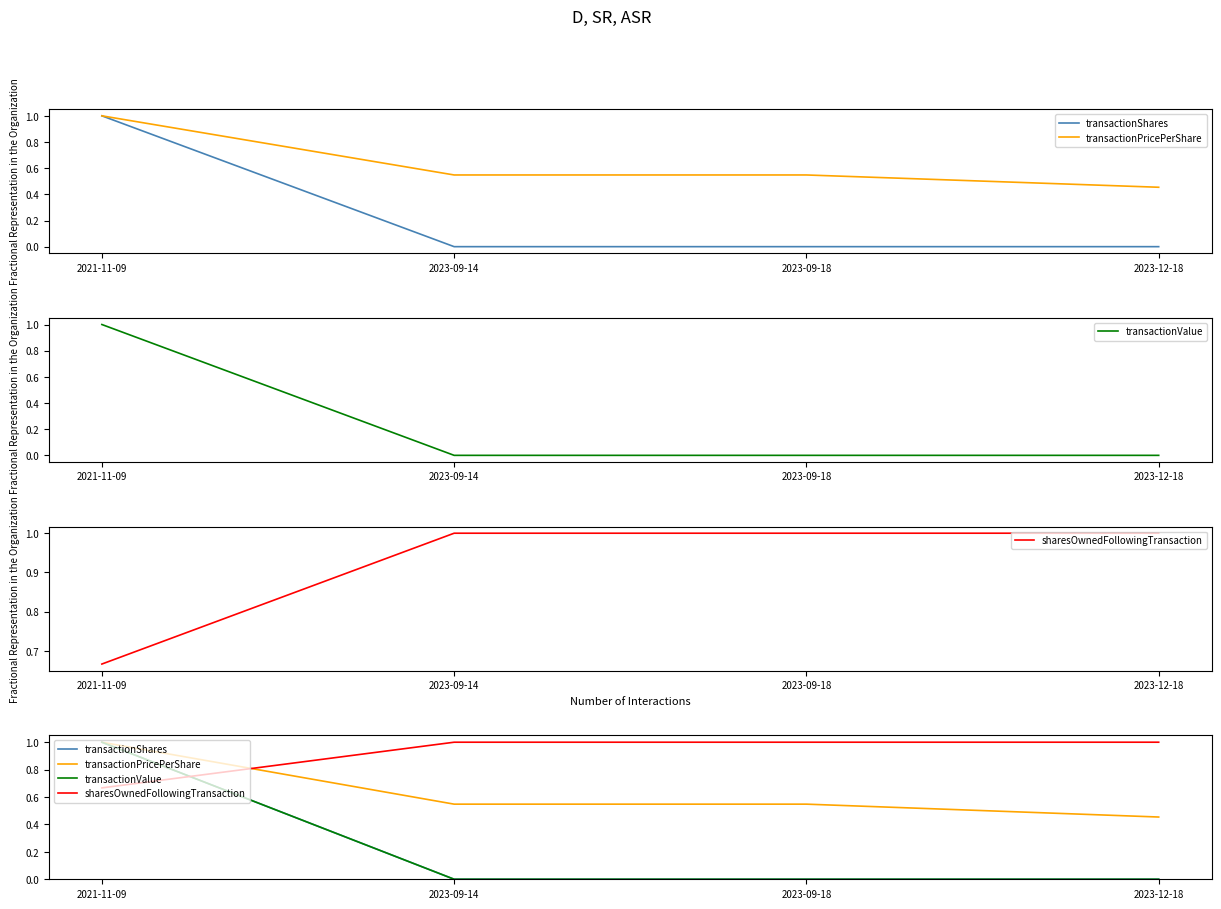

What is the highest value of the transactionPricePerShare series?

1.0